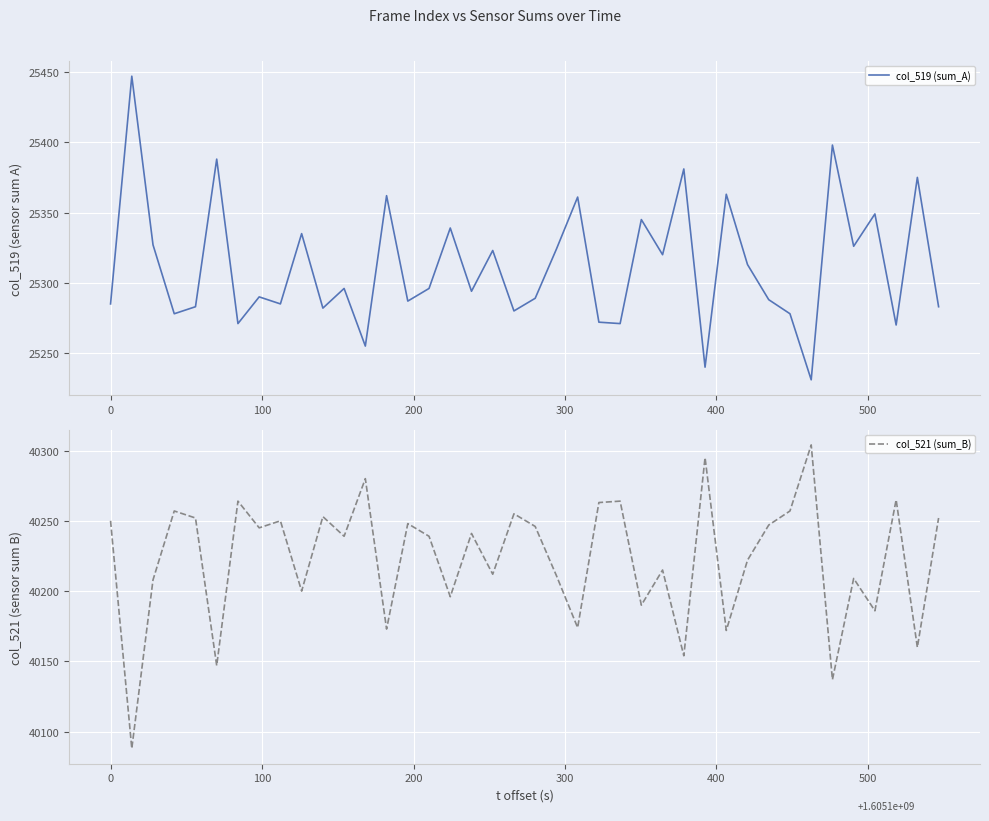

What are all the series names shown in the legend?

col_519 (sum_A), col_521 (sum_B)